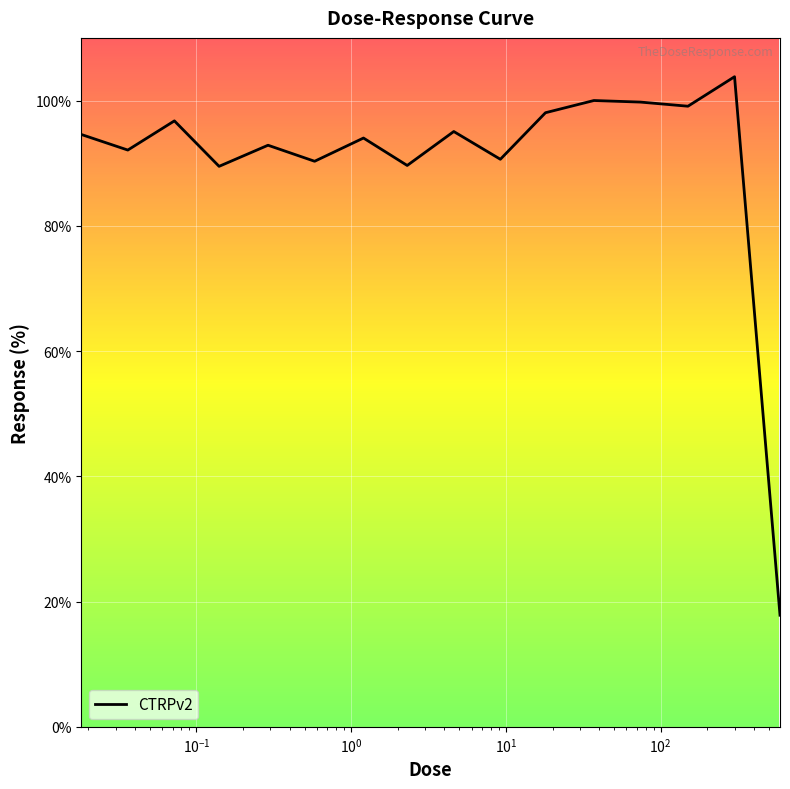

What is the greatest value displayed?

103.8